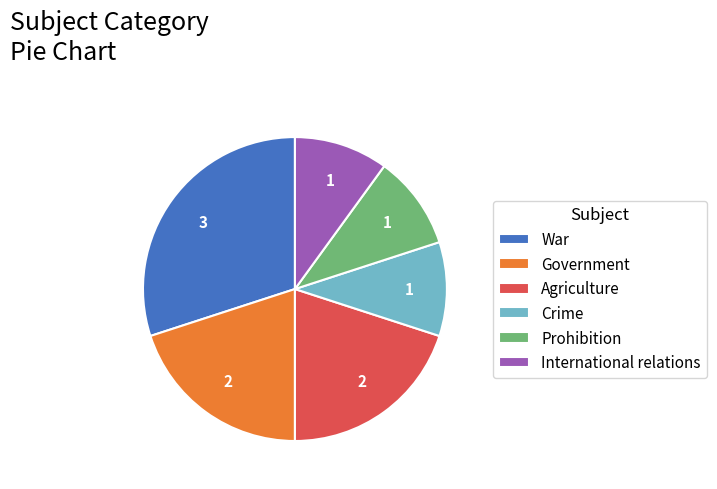

Which category has the biggest portion of the pie?

War